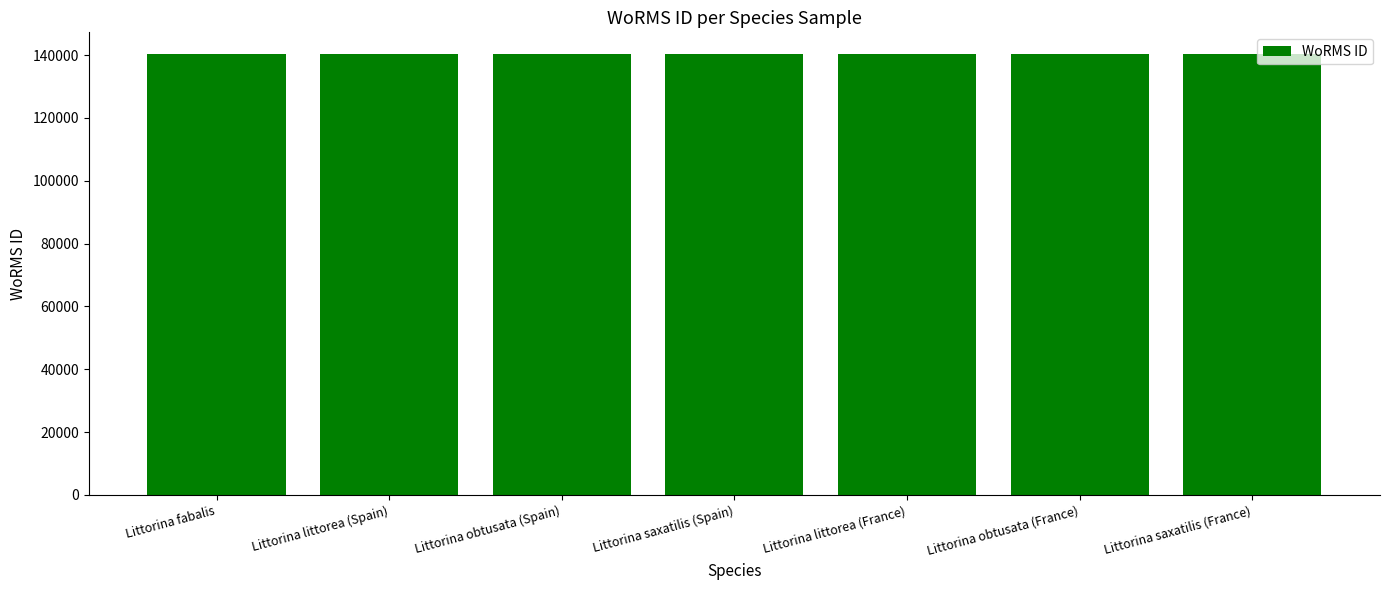

Are the bars grouped side by side (vs. stacked)?

No